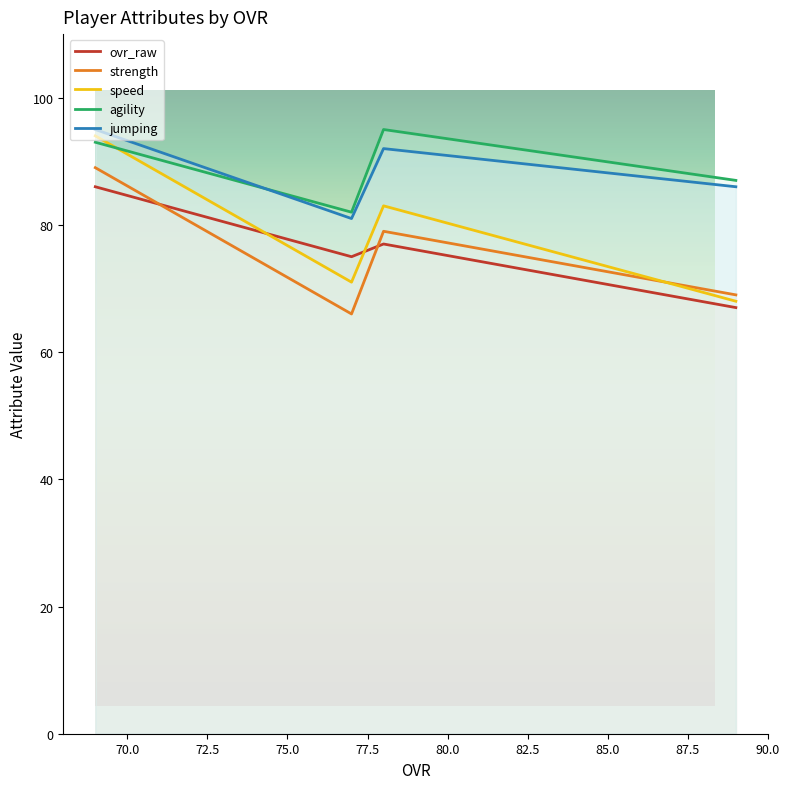

Reading left to right, list all the values displayed in this chart.

ovr_raw: 86	75	77	67
strength: 89	66	79	69
speed: 94	71	83	68
agility: 93	82	95	87
jumping: 95	81	92	86